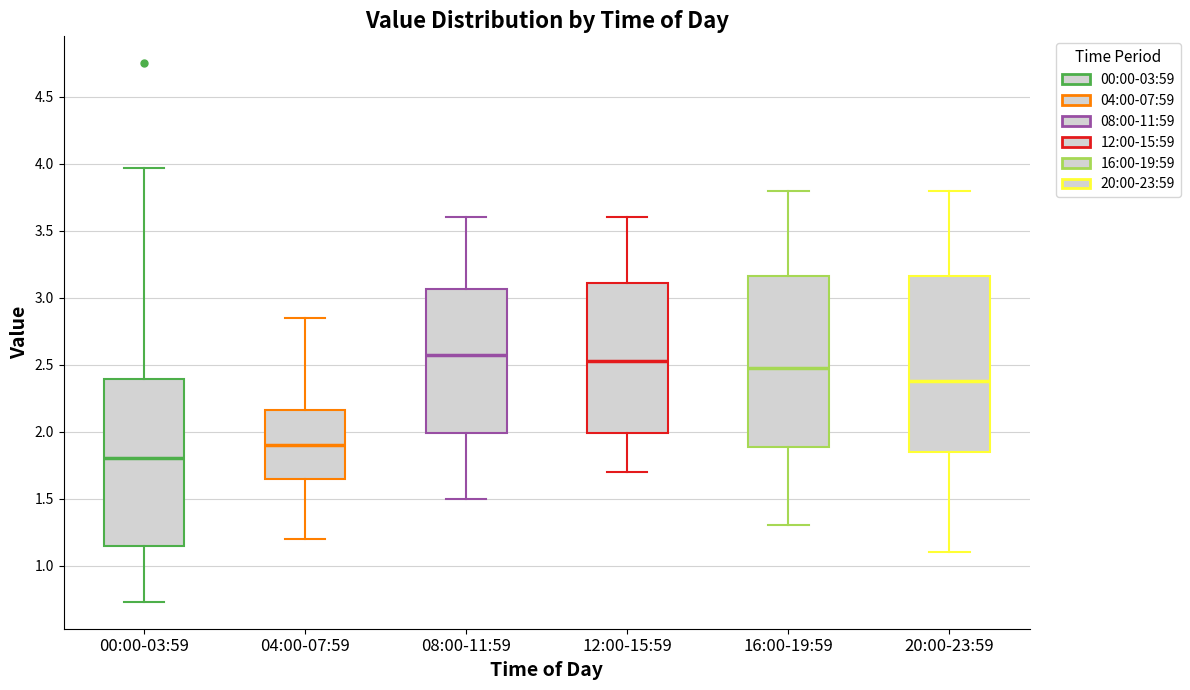

Reading left to right, read every box against the y-axis: the position of its median line, the range the box covers, and the ends of its whiskers. The values are not printed on the chart, so give them approximately, as read against the axis.

00:00-03:59: median 1.80, box 1.15 to 2.40, whiskers 0.75 to 3.95
04:00-07:59: median 1.90, box 1.65 to 2.15, whiskers 1.20 to 2.85
08:00-11:59: median 2.60, box 2.00 to 3.05, whiskers 1.50 to 3.60
12:00-15:59: median 2.55, box 2.00 to 3.10, whiskers 1.70 to 3.60
16:00-19:59: median 2.50, box 1.90 to 3.15, whiskers 1.30 to 3.80
20:00-23:59: median 2.40, box 1.85 to 3.15, whiskers 1.10 to 3.80